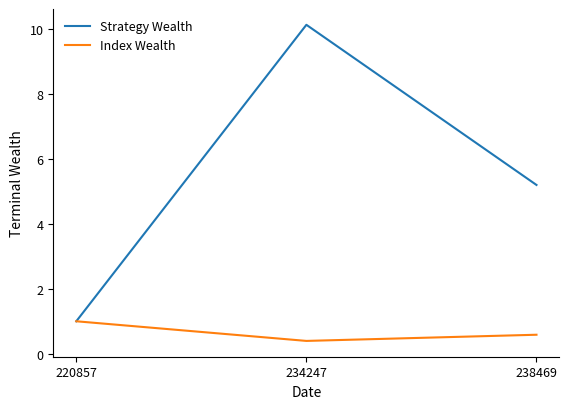

List the series in order of their overall mean, highest first.

Strategy Wealth, Index Wealth